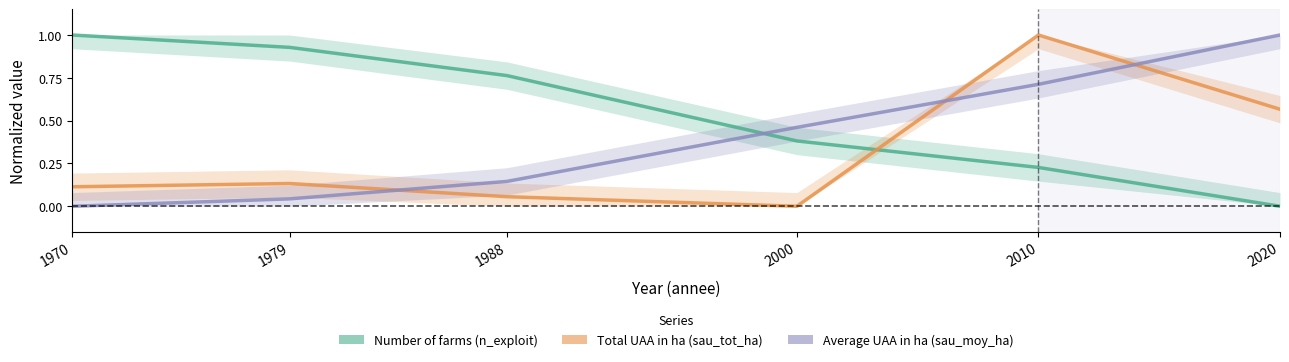

Count the number of data series in this chart.

3